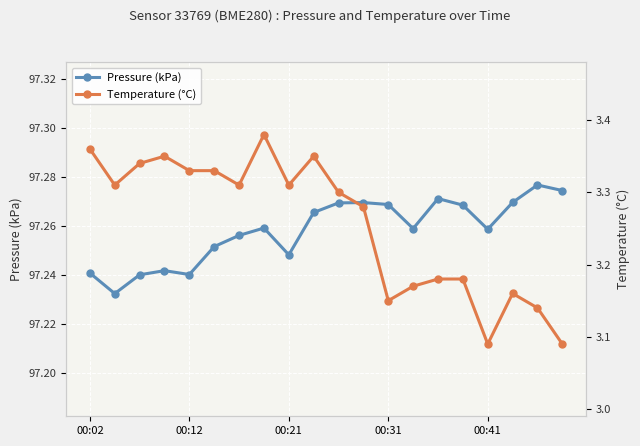

True or false: Pressure (kPa) has more than 0 points higher than both neighbors.

True